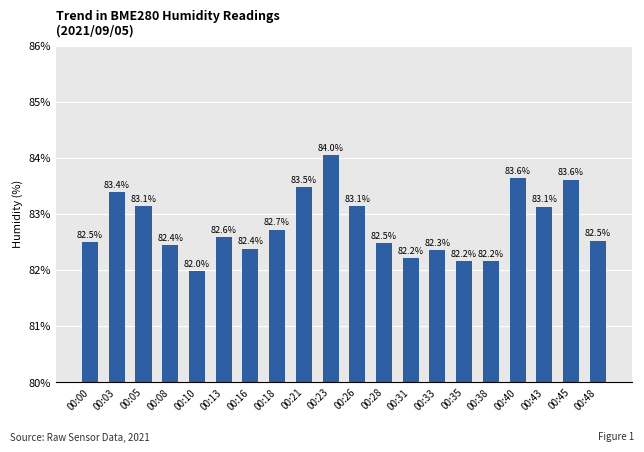

What is the approximate value at 00:35?

82.2